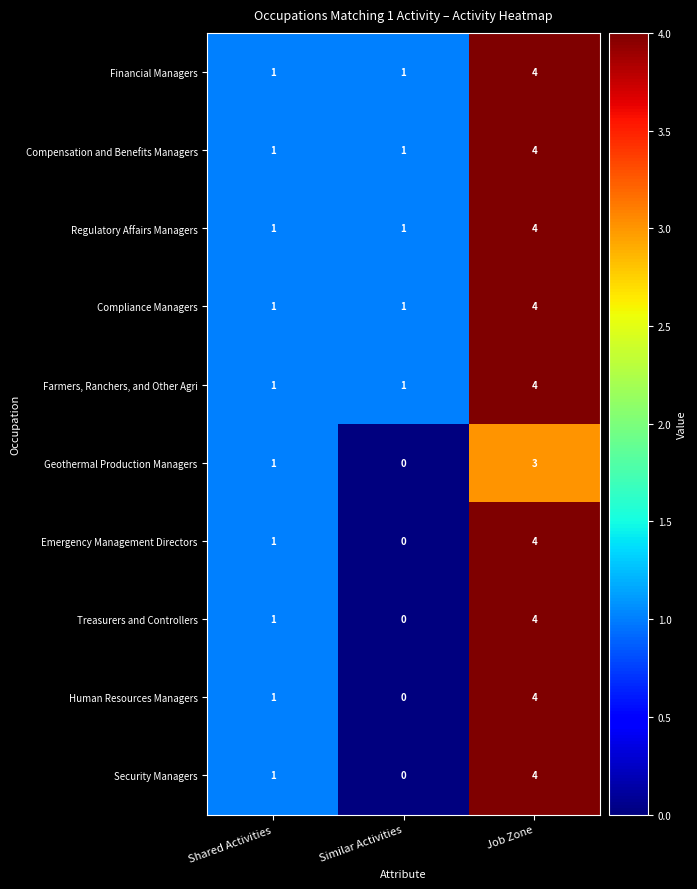

Reading right to left, what are all the values shown in this chart?

Financial Managers: Job Zone=4	Similar Activities=1	Shared Activities=1
Compensation and Benefits Managers: Job Zone=4	Similar Activities=1	Shared Activities=1
Regulatory Affairs Managers: Job Zone=4	Similar Activities=1	Shared Activities=1
Compliance Managers: Job Zone=4	Similar Activities=1	Shared Activities=1
Farmers, Ranchers, and Other Agri: Job Zone=4	Similar Activities=1	Shared Activities=1
Geothermal Production Managers: Job Zone=3	Similar Activities=0	Shared Activities=1
Emergency Management Directors: Job Zone=4	Similar Activities=0	Shared Activities=1
Treasurers and Controllers: Job Zone=4	Similar Activities=0	Shared Activities=1
Human Resources Managers: Job Zone=4	Similar Activities=0	Shared Activities=1
Security Managers: Job Zone=4	Similar Activities=0	Shared Activities=1